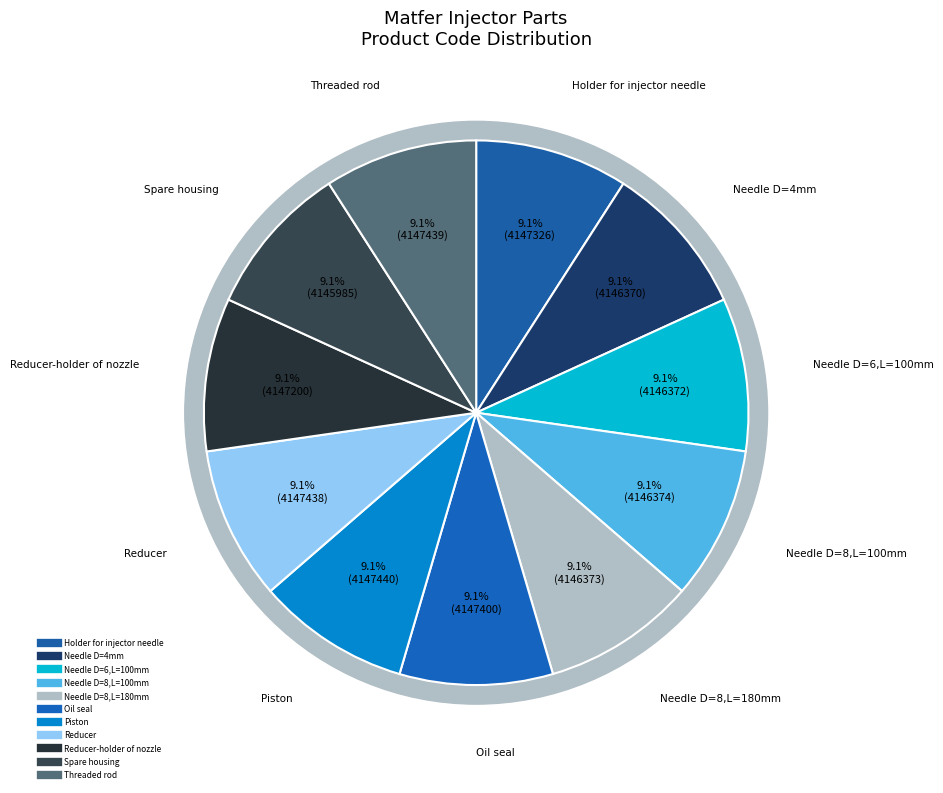

Rank the categories by value from lowest to highest.

Spare housing, Needle D=4mm, Needle D=6,L=100mm, Needle D=8,L=180mm, Needle D=8,L=100mm, Reducer-holder of nozzle, Holder for injector needle, Oil seal, Reducer, Threaded rod, Piston